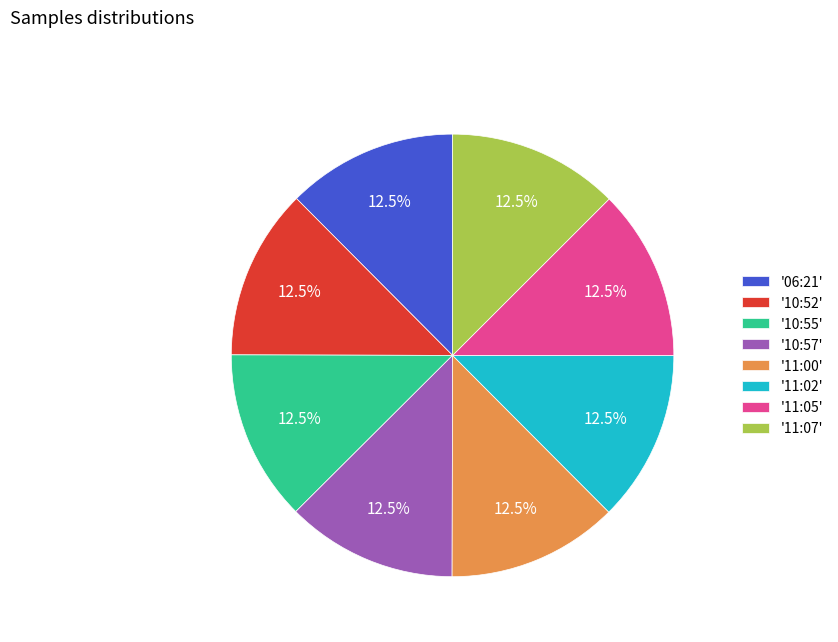

What is the ratio of the value at '11:05' to the value at '06:21'?

1.0